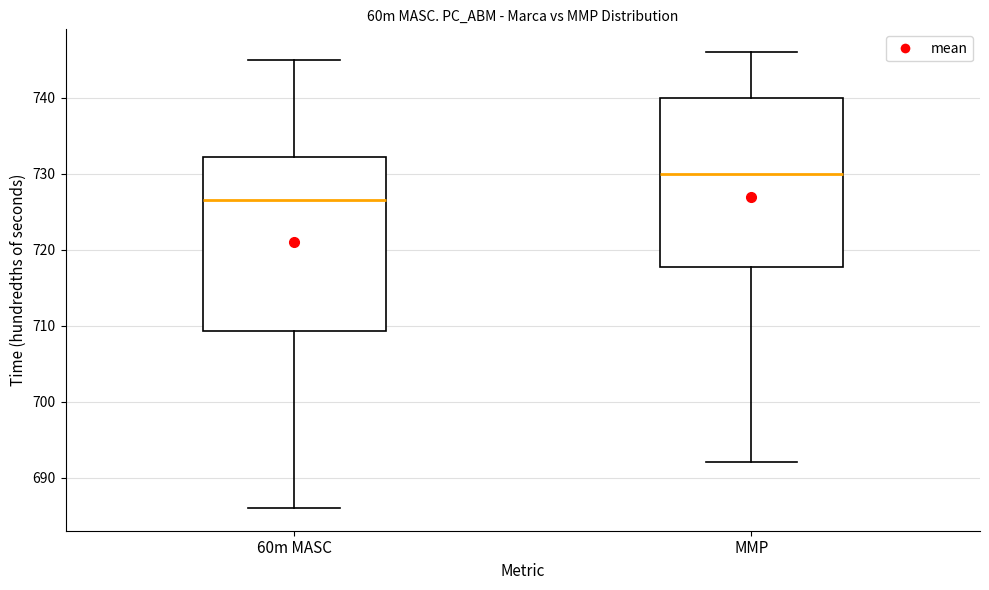

Reading left to right, read every box against the y-axis: the position of its median line, the range the box covers, and the ends of its whiskers. The values are not printed on the chart, so give them approximately, as read against the axis.

60m MASC: median 727, box 709 to 732, whiskers 686 to 745
MMP: median 730, box 718 to 740, whiskers 692 to 746